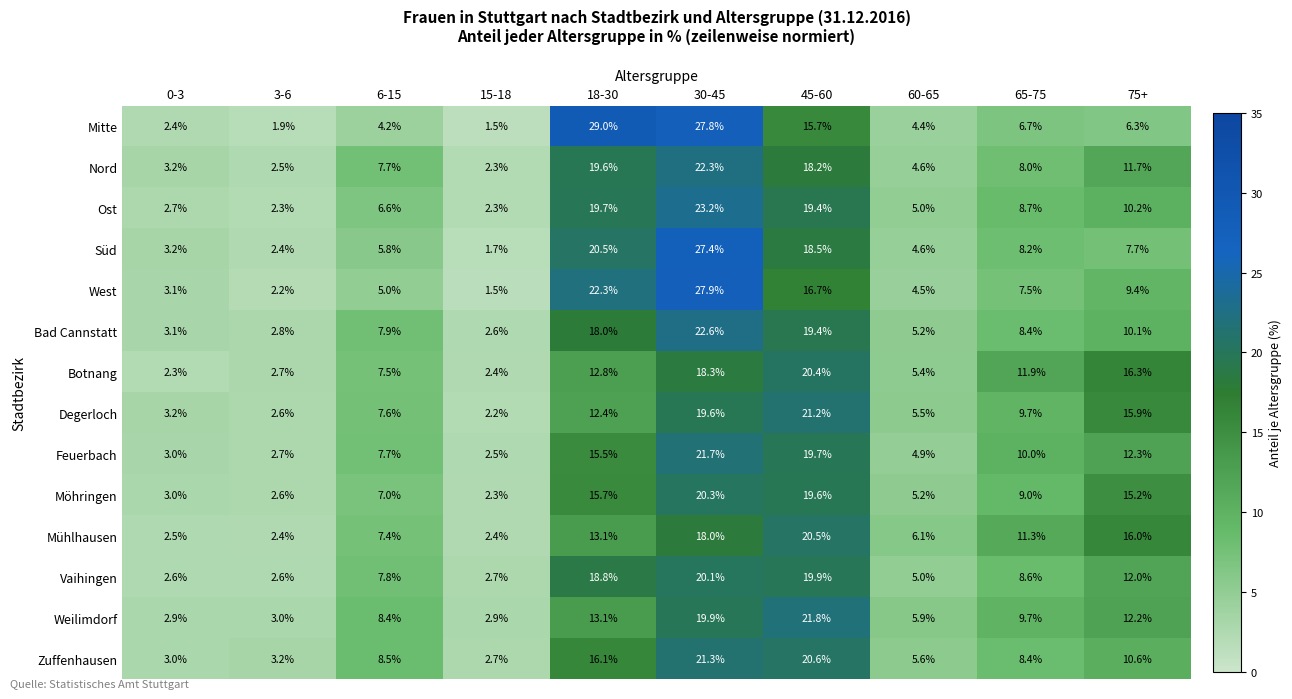

True or false: Mühlhausen has a value of 11.3 at 65-75.

True